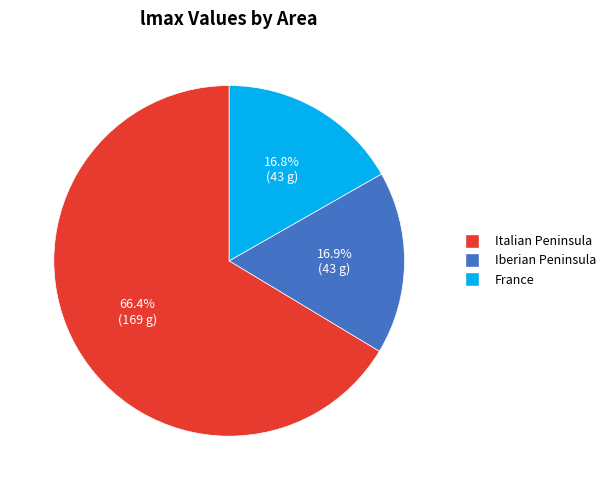

How many slices are in this pie chart?

3